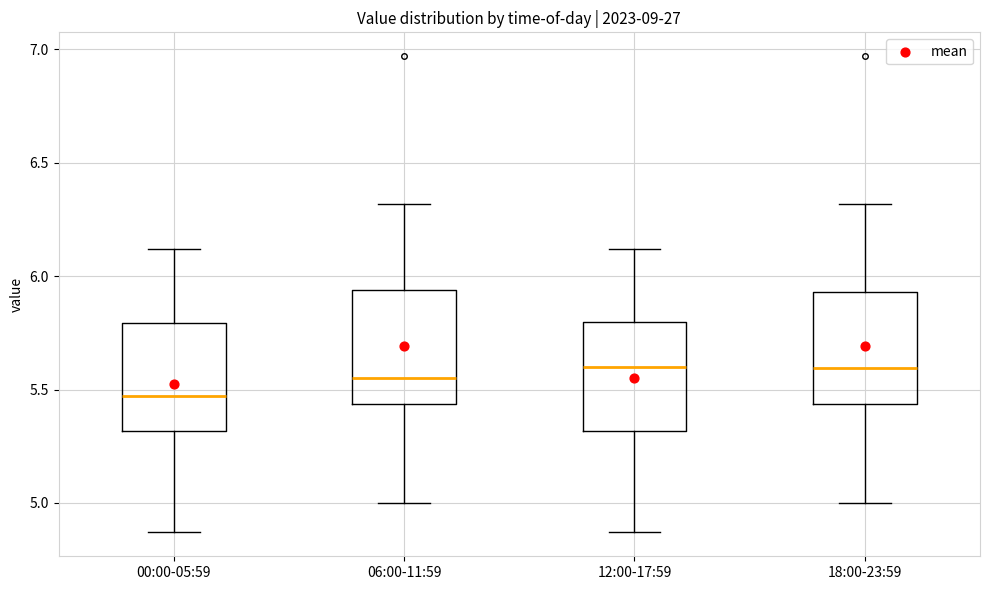

Reading left to right, read every box against the y-axis: the position of its median line, the range the box covers, and the ends of its whiskers. The values are not printed on the chart, so give them approximately, as read against the axis.

00:00-05:59: median 5.45, box 5.30 to 5.80, whiskers 4.85 to 6.10
06:00-11:59: median 5.55, box 5.45 to 5.95, whiskers 5.00 to 6.30
12:00-17:59: median 5.60, box 5.30 to 5.80, whiskers 4.85 to 6.10
18:00-23:59: median 5.60, box 5.45 to 5.95, whiskers 5.00 to 6.30